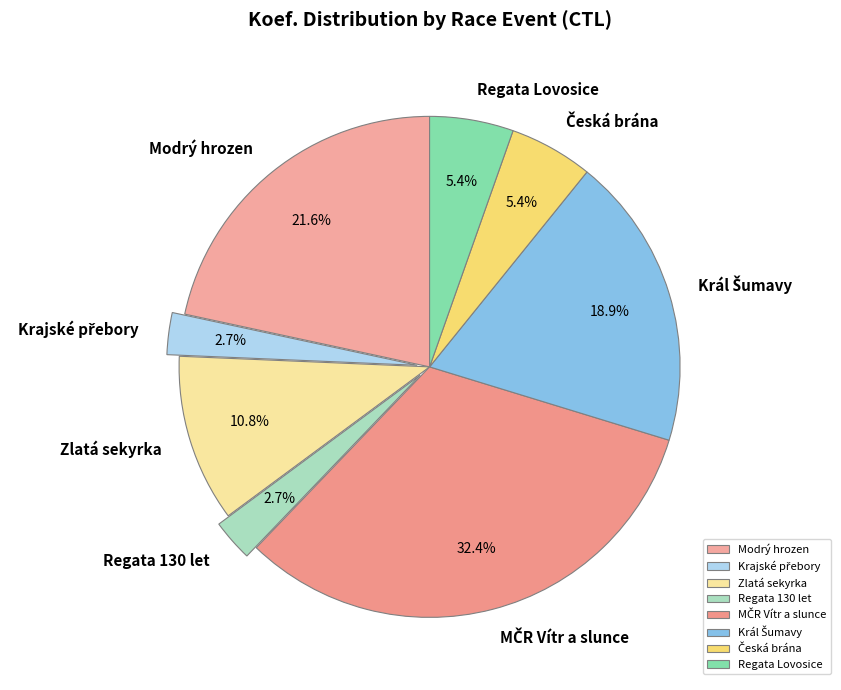

Does Modrý hrozen represent more than half of the total?

No